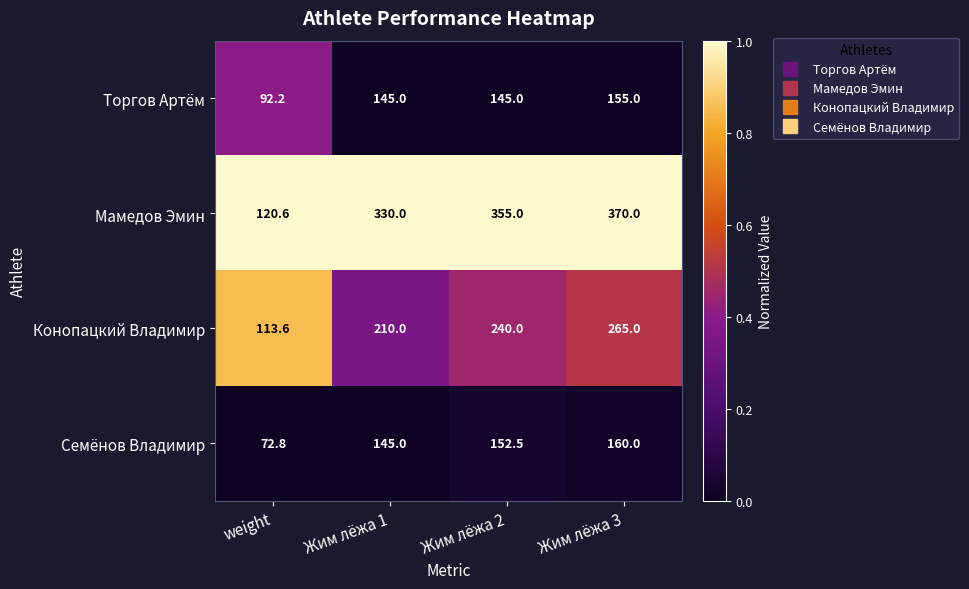

Reading left to right, what are all the values shown in this chart?

Торгов Артём: 92.2	145.0	145.0	155.0
Мамедов Эмин: 120.6	330.0	355.0	370.0
Конопацкий Владимир: 113.6	210.0	240.0	265.0
Семёнов Владимир: 72.8	145.0	152.5	160.0